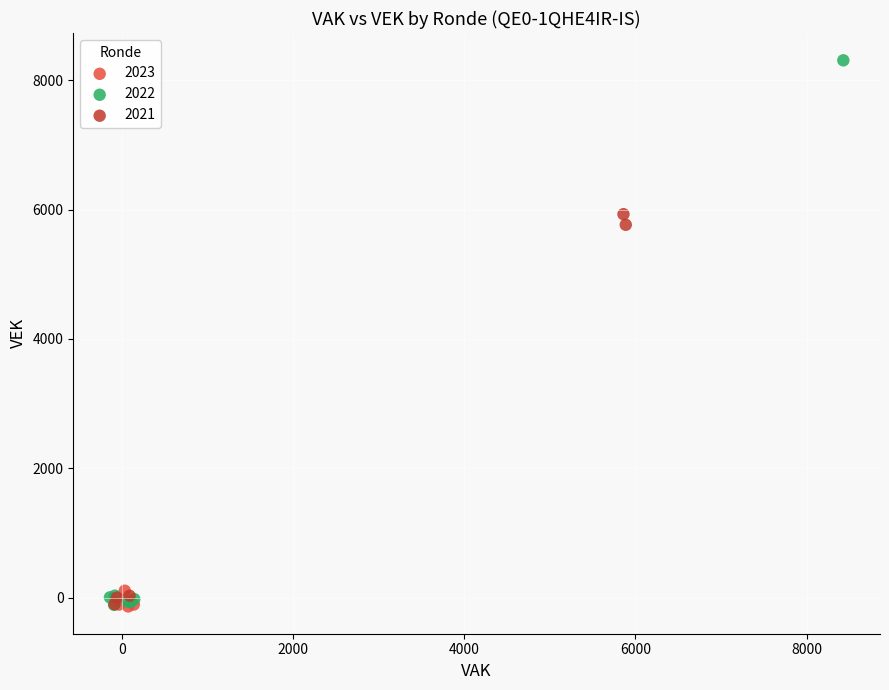

Which series contains the highest Y value?

2022